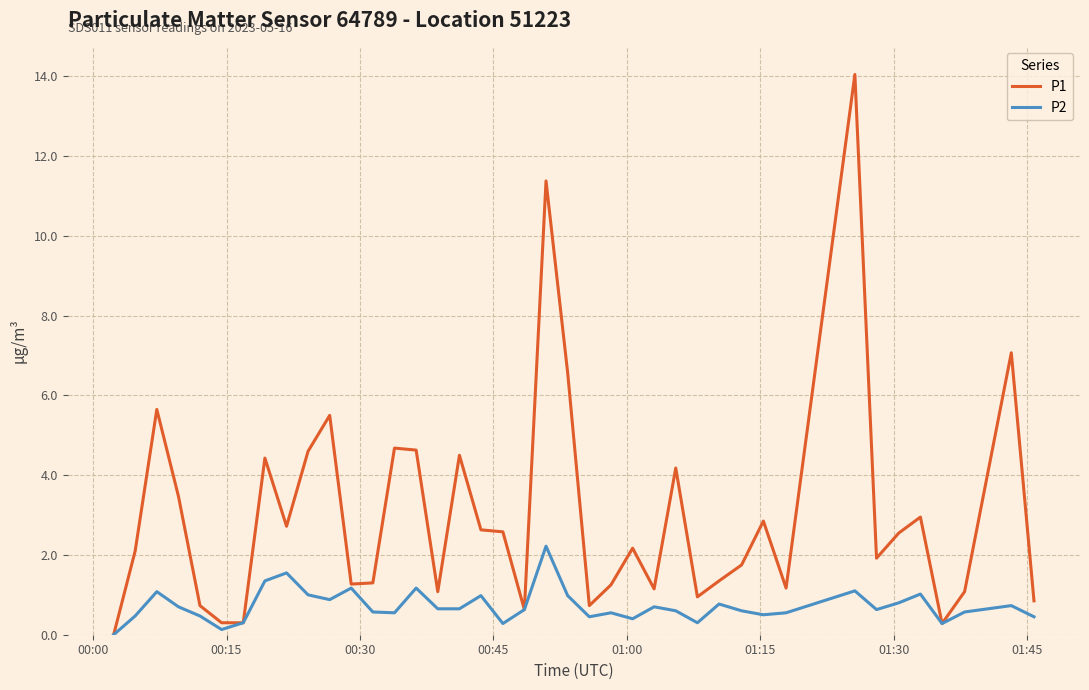

Does the chart have visible grid lines?

Yes